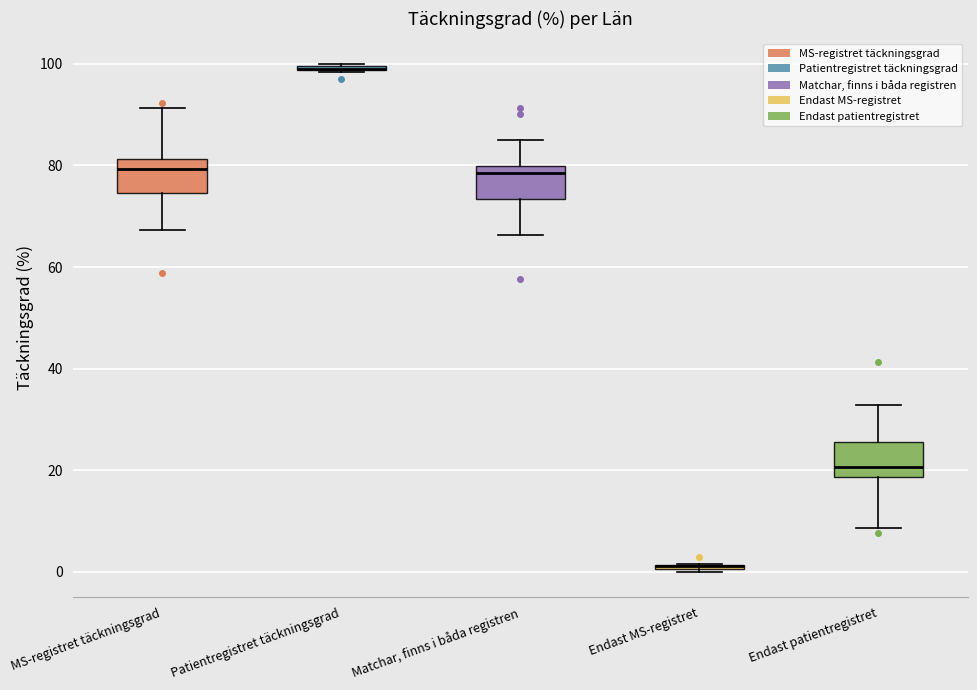

Where is the lower edge of the box for Matchar, finns i båda registren on the y-axis? The values are not printed on the chart, so give them approximately, as read against the axis.

74